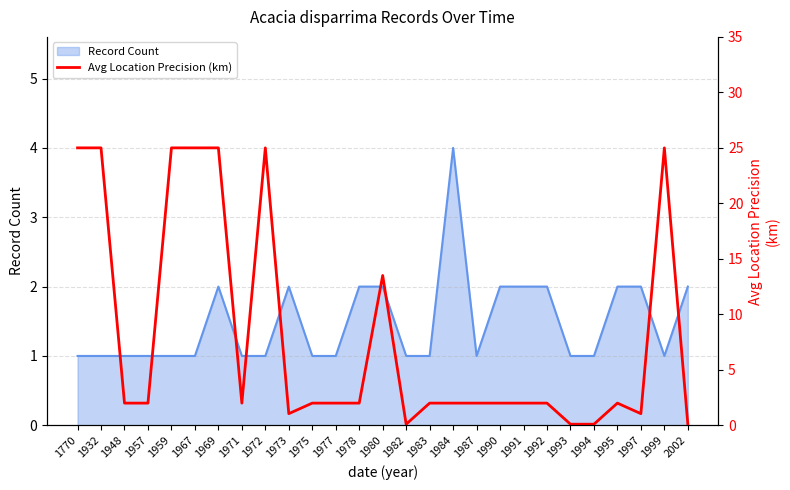

The value at 1984 is 1.2. True or false?

False